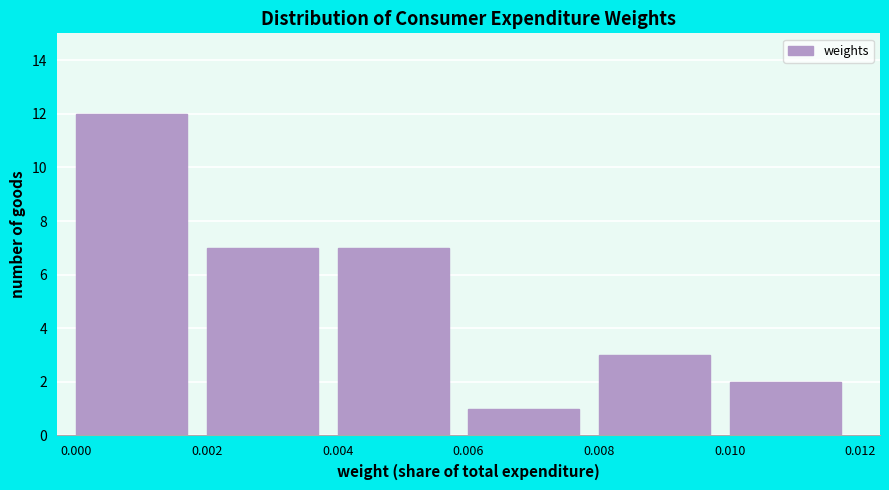

What is the height of the bar covering 0.000 to 0.002 on the x-axis? The values are not printed on the chart, so give them approximately, as read against the axis.

12